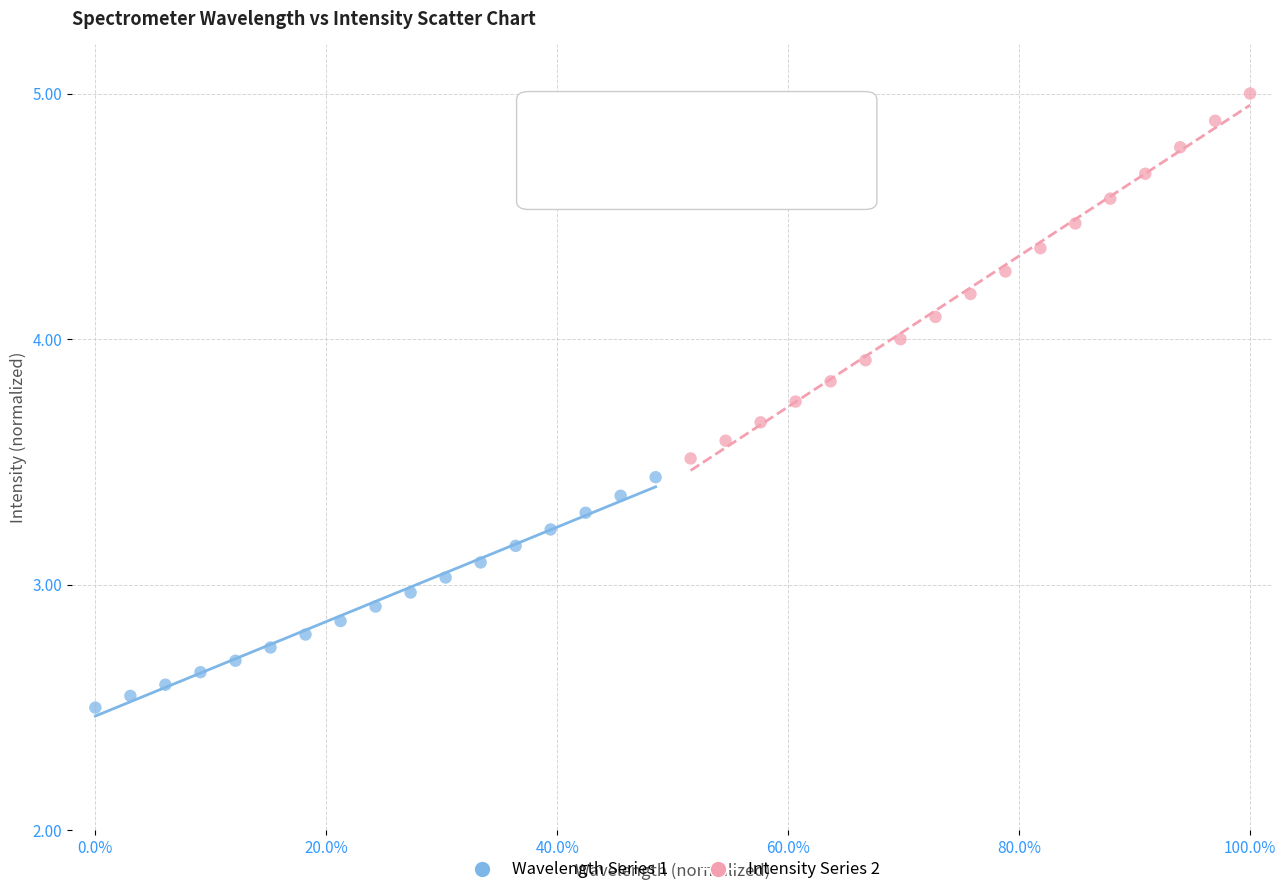

Which series reaches the minimum Y coordinate?

Wavelength Series 1